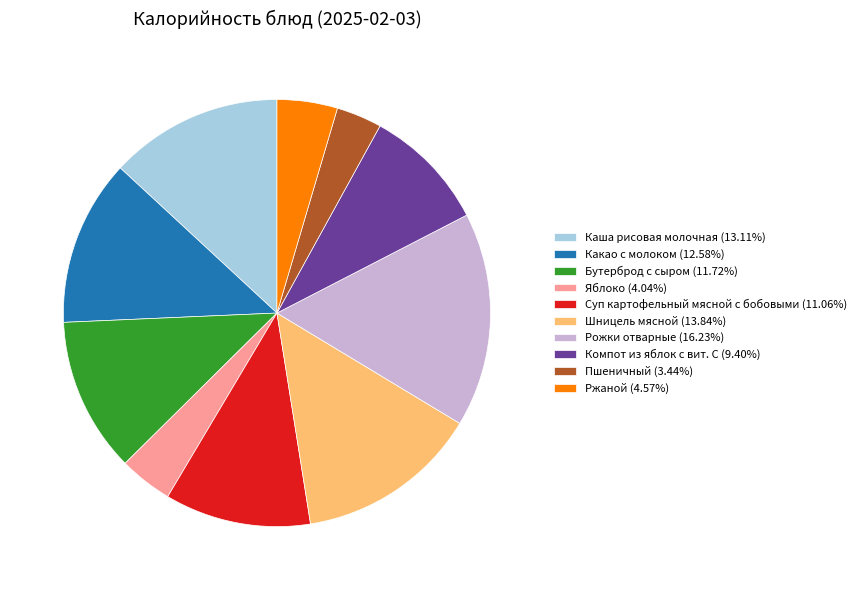

Does Шницель мясной (13.84%) represent more than half of the total?

No